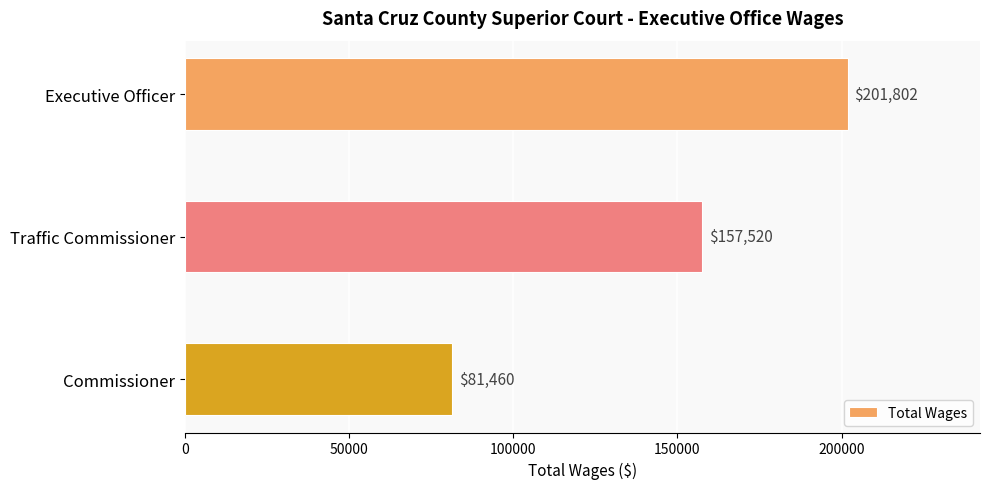

What is the ratio of the value at Executive Officer to the value at Commissioner?

2.5